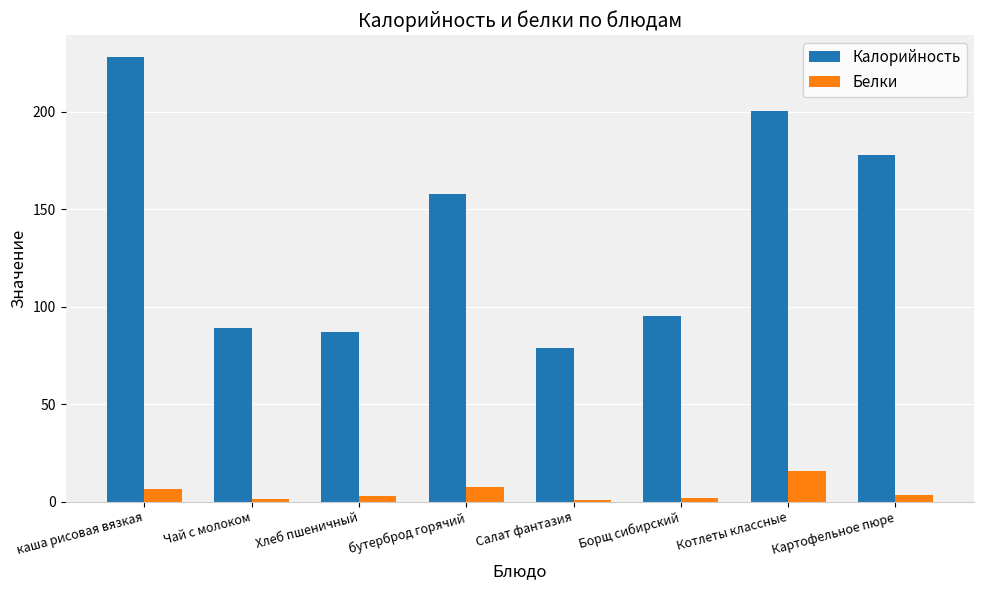

Is the value of Калорийность at бутерброд горячий greater than the value of Белки at Котлеты классные?

Yes